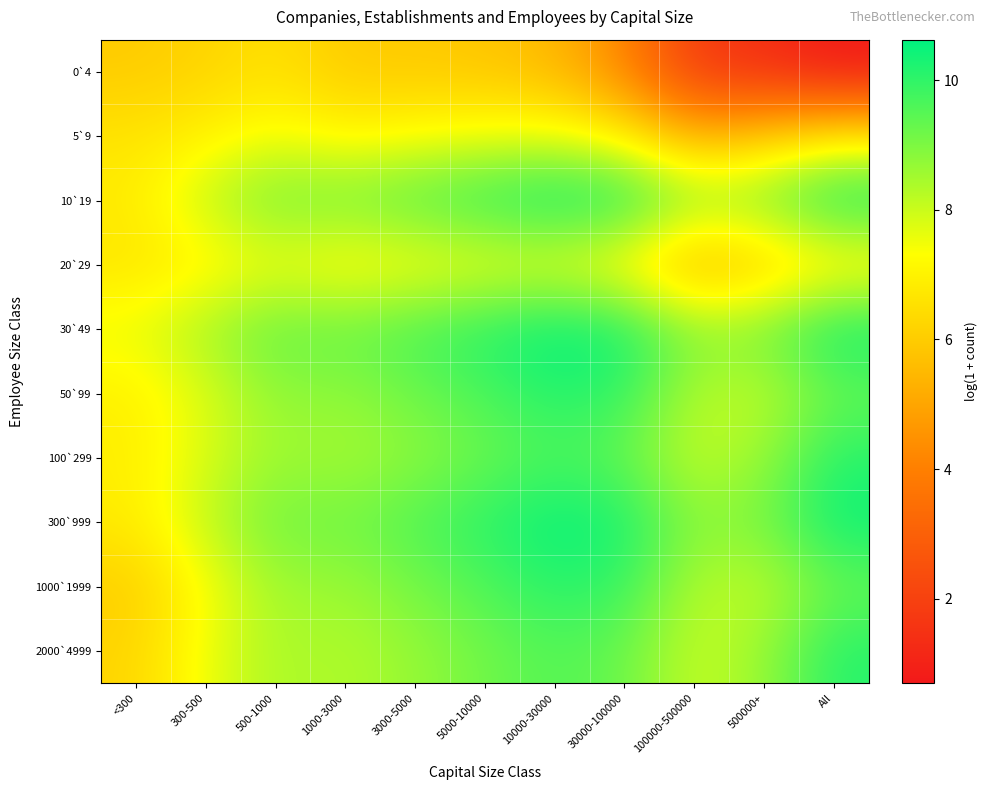

At 500-1000, list the series in order from largest to smallest.

30`49, 10`19, 300`999, 50`99, 100`299, 1000`1999, 2000`4999, 5`9, 20`29, 0`4